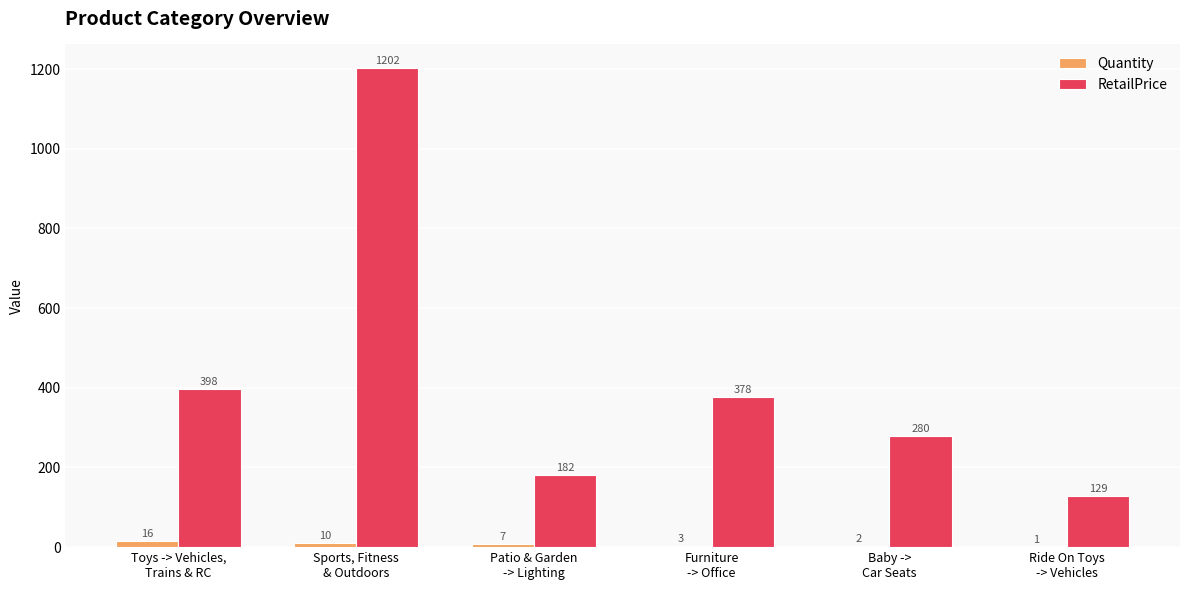

What is the greatest value displayed?

1202.0